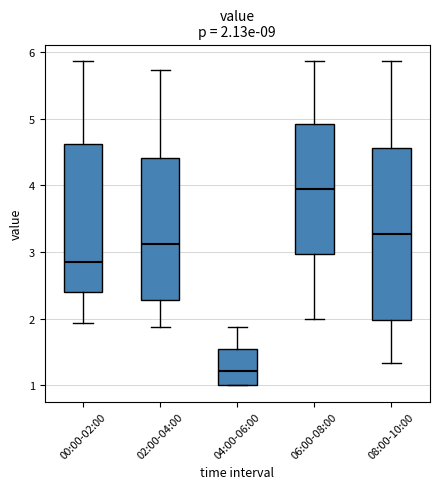

Comparing the boxes themselves (not the whiskers), which one is the tallest?

08:00-10:00